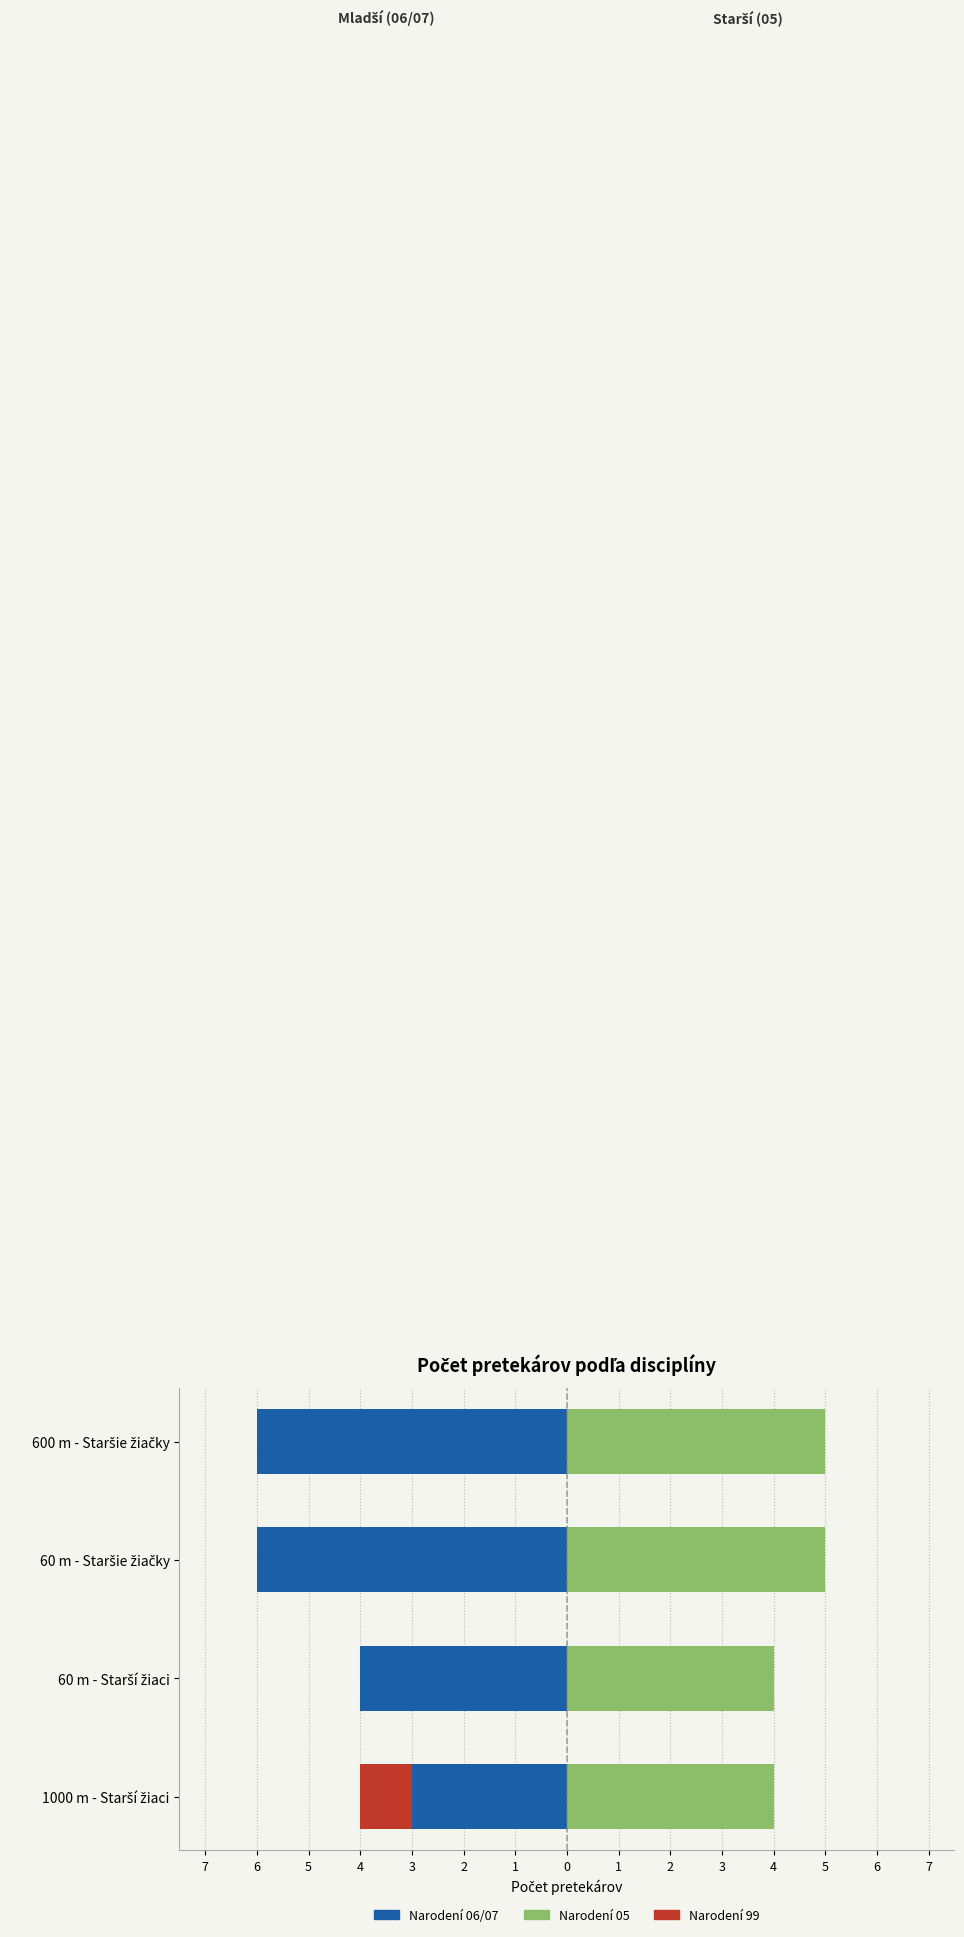

What is the value of the Narodení 06/07 bar at the 4th from the left?

-6